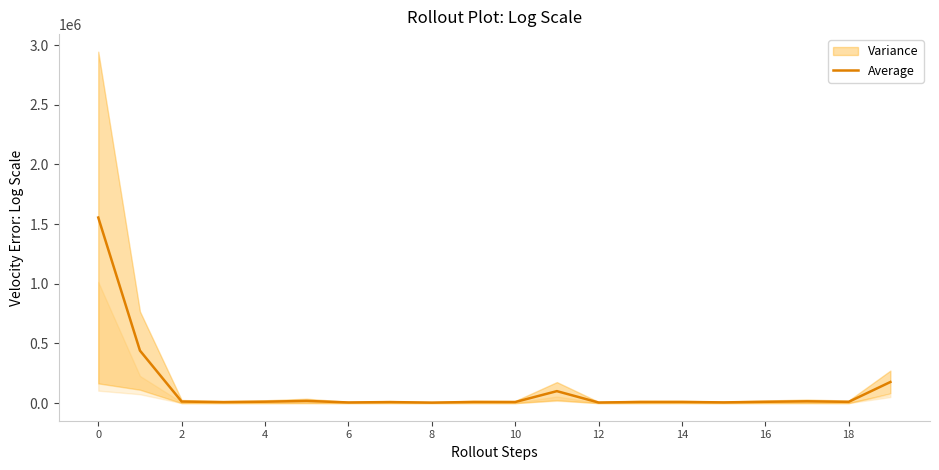

What is the highest value of the Average series?

1555125.0